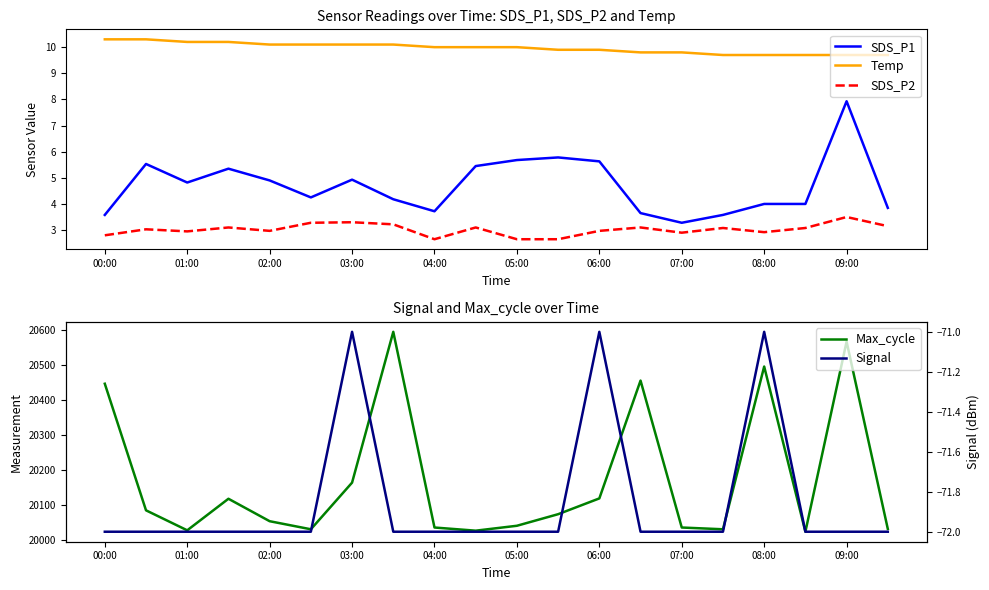

What is the maximum value for SDS_P2?

3.5